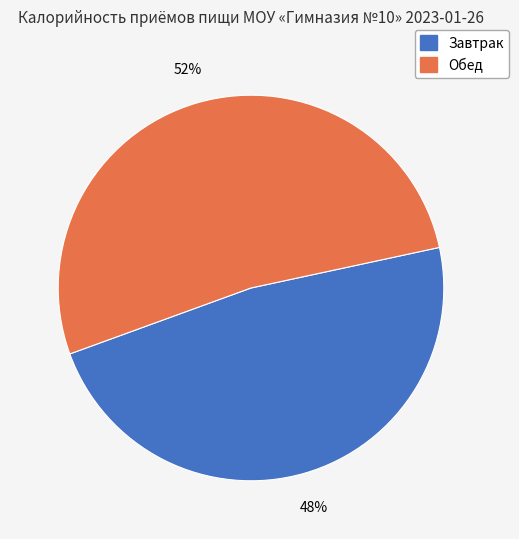

Which category has the smallest portion of the pie?

Завтрак